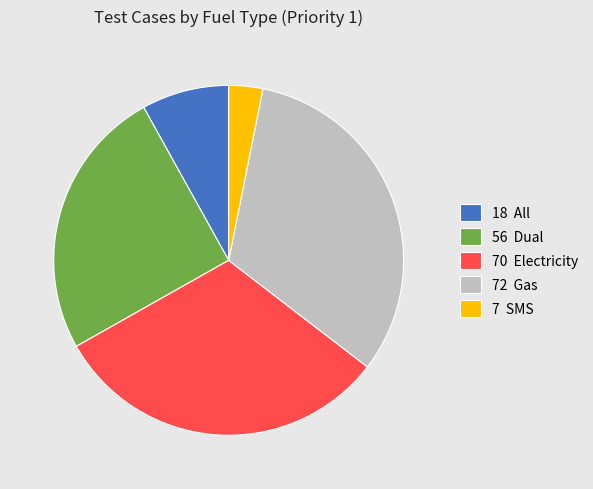

Is it true that 72 Gas is 32% of the pie?

True